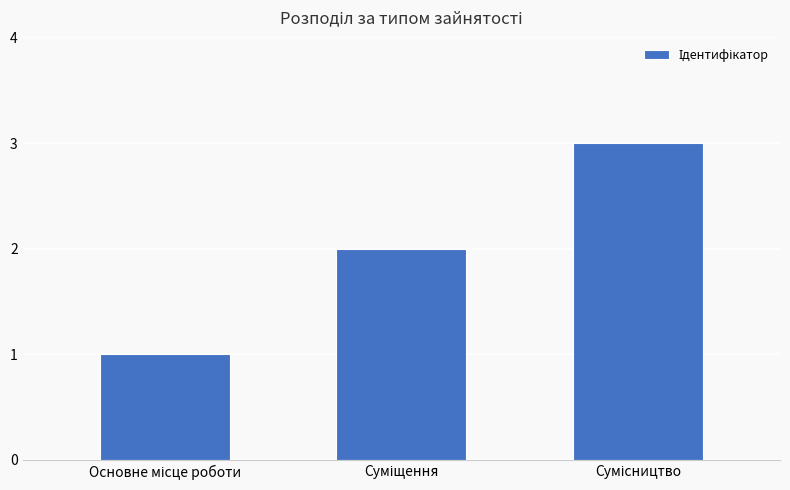

What is the greatest value displayed?

3